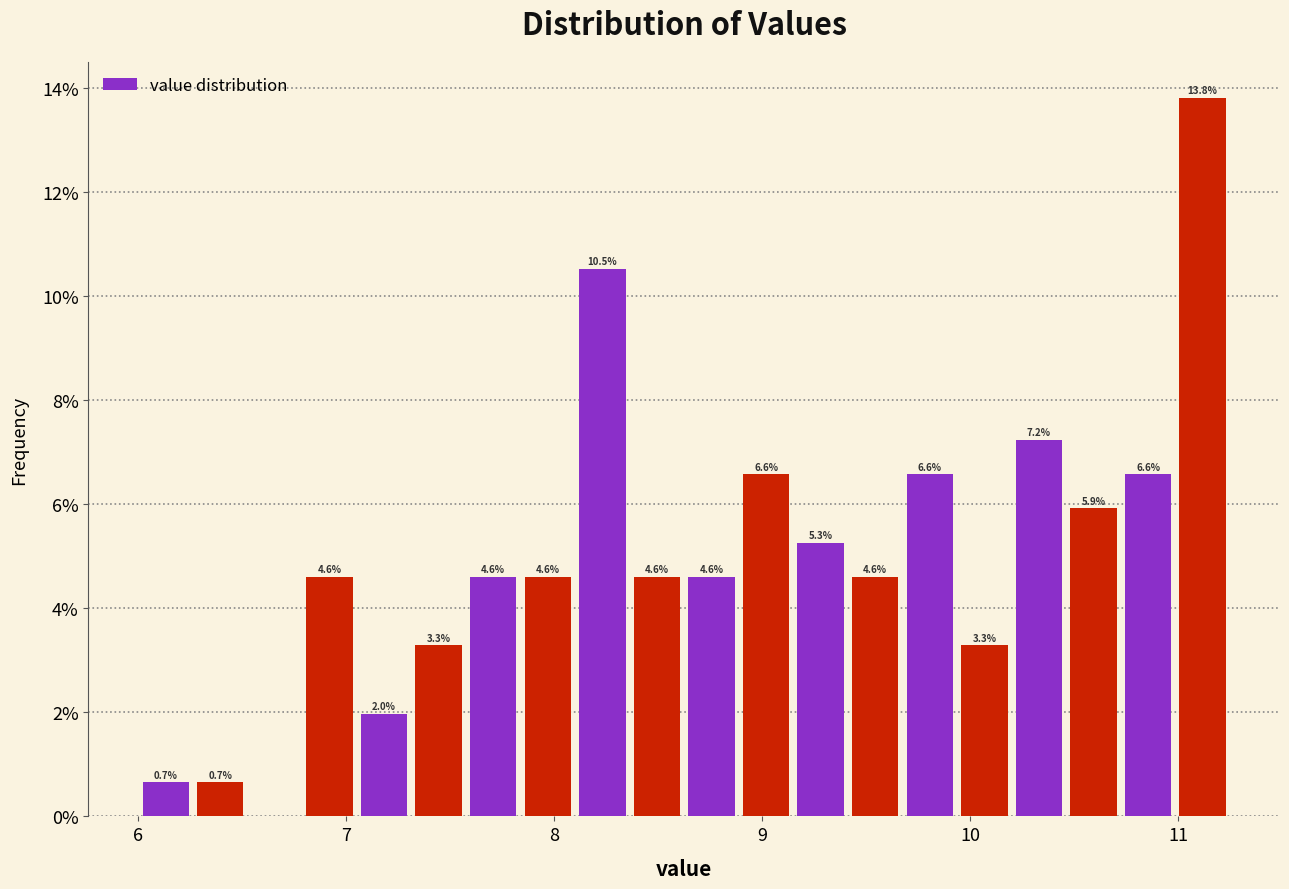

Around what value on the x-axis is the tallest bar? Give the approximate position of its centre, as read against the axis.

11.1